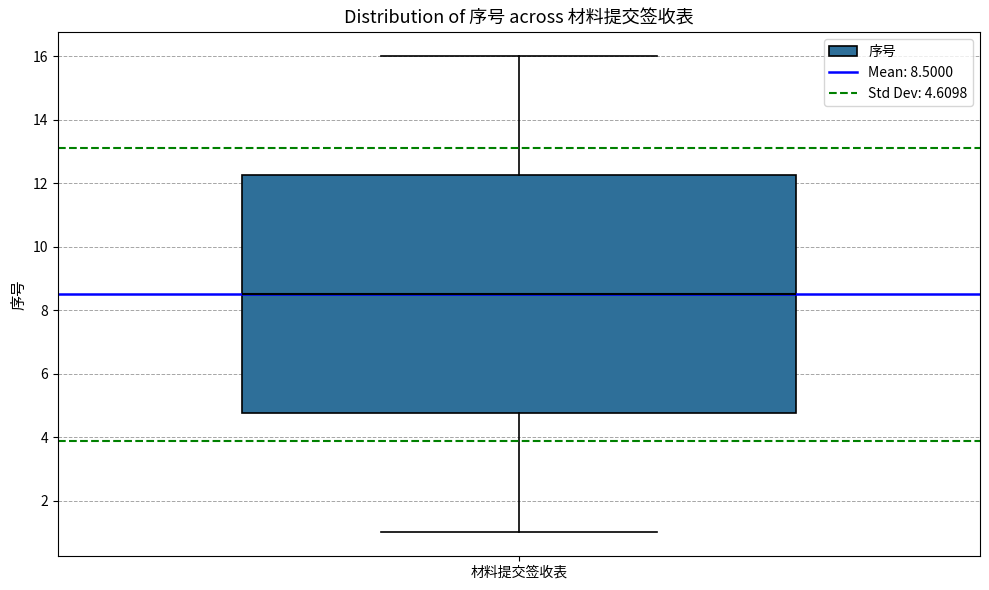

Transcribe this box plot: give where the median line is, the range the box spans, and where the two whiskers end, as read against the y-axis. The values are not printed on the chart, so give them approximately, as read against the axis.

median 8.6, box 4.8 to 12.2, whiskers 1.0 to 16.0